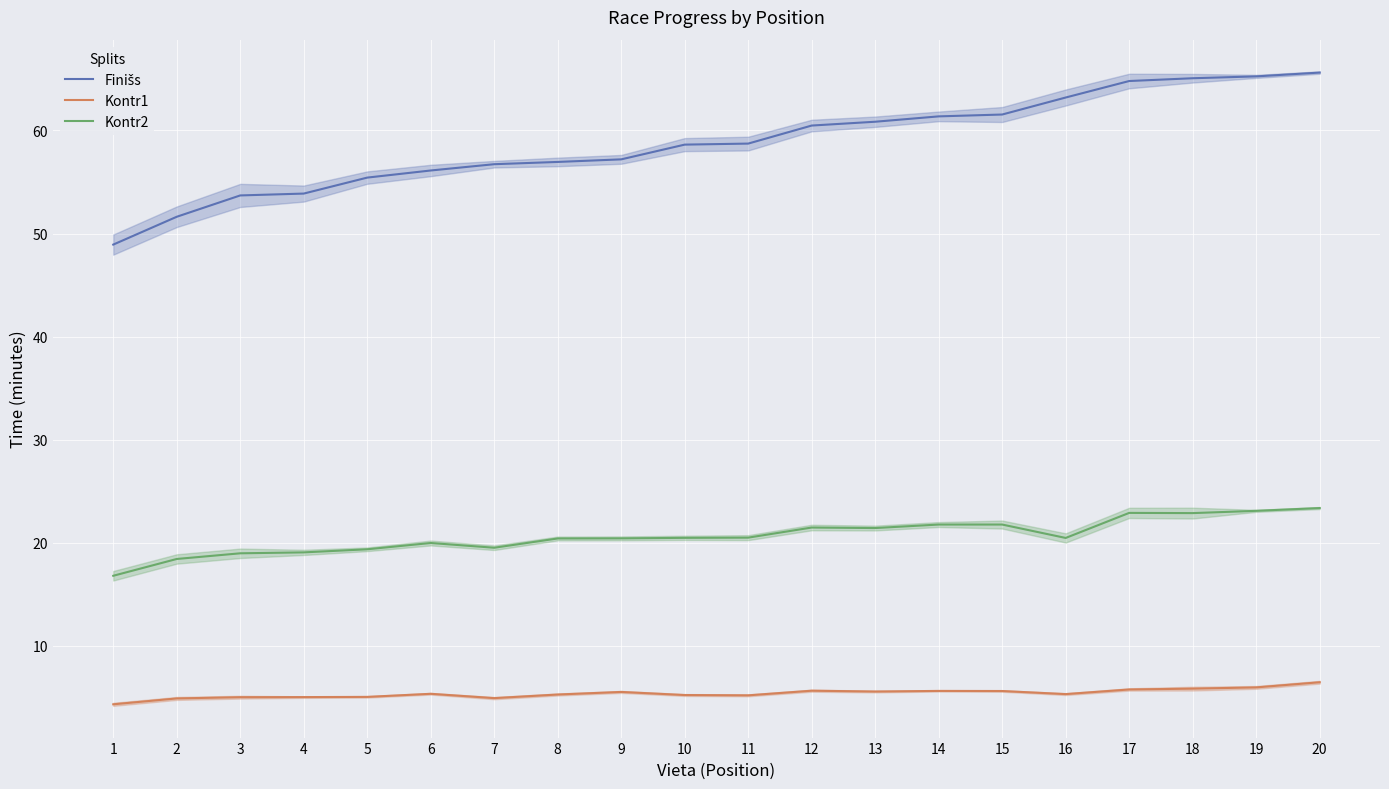

Is the value of Kontr1 at 19 greater than the value of Finišs at 16?

No